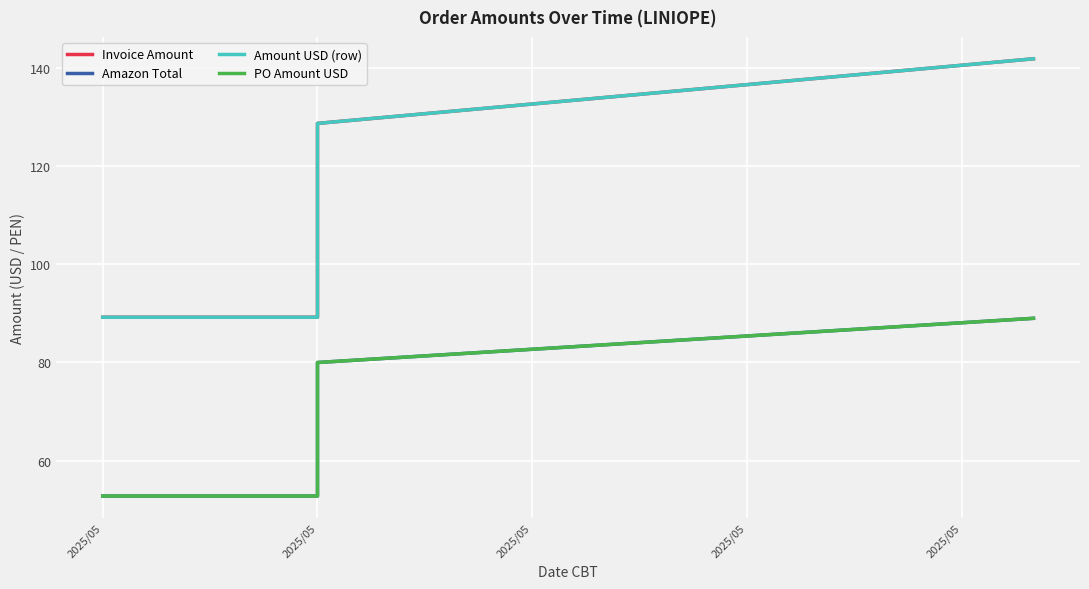

What is the sum of the PO Amount USD values at 2025/05 and 2025/05?

105.6